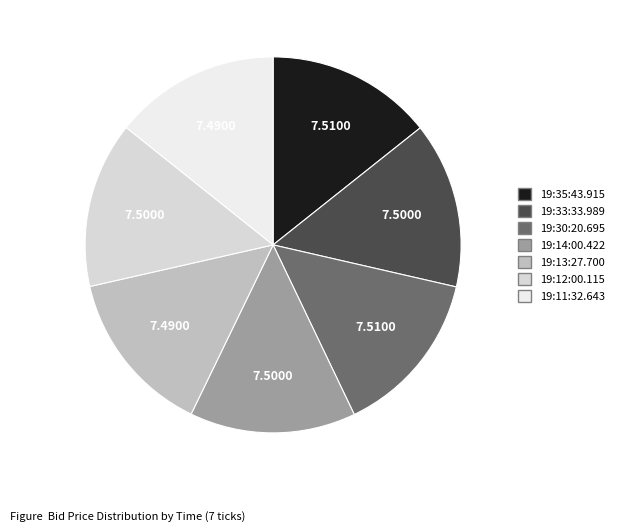

Count the number of slices in the pie.

7